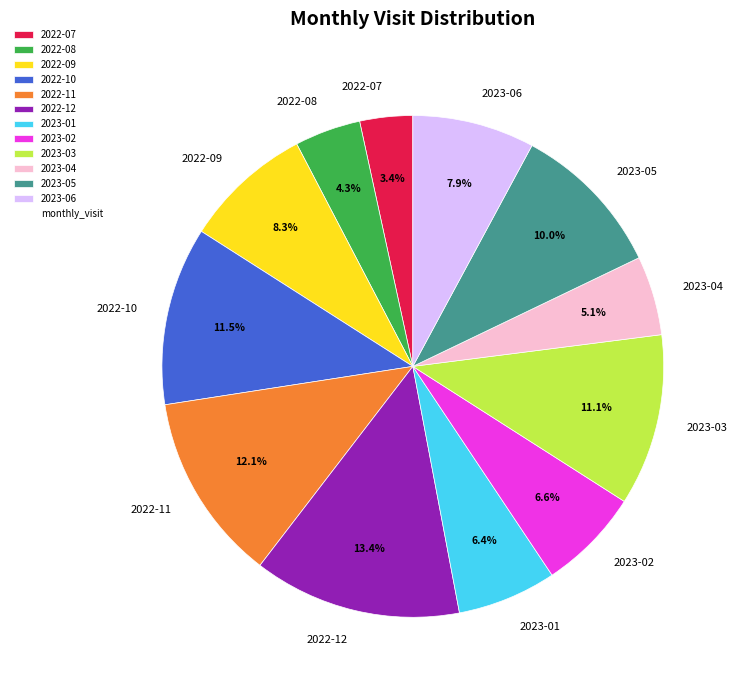

Which slice is the smallest?

2022-07